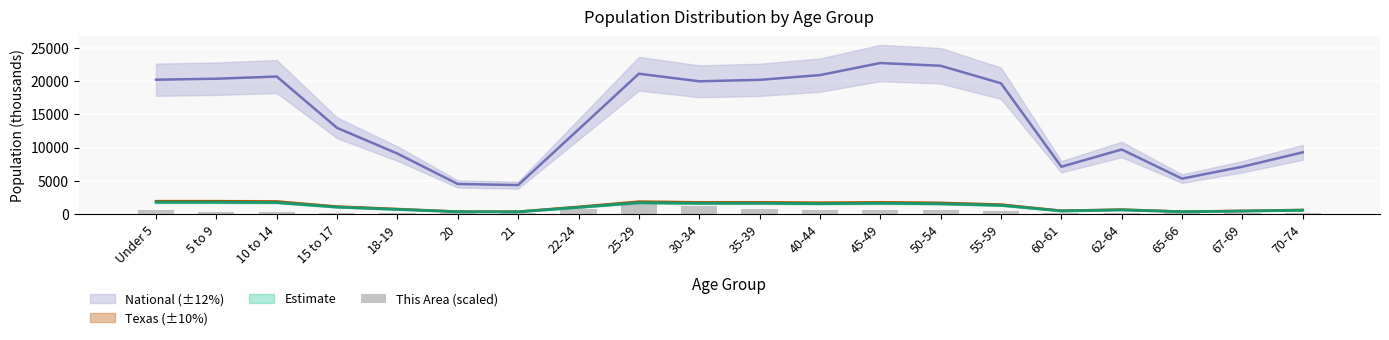

What position from the left is 62-64?

17